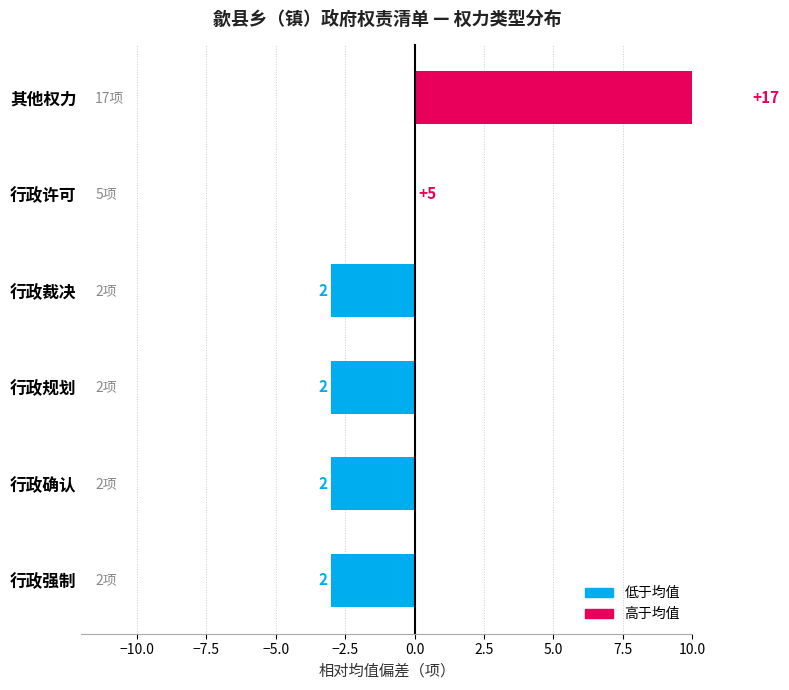

What is the value of the 3rd bar from the left?

-3